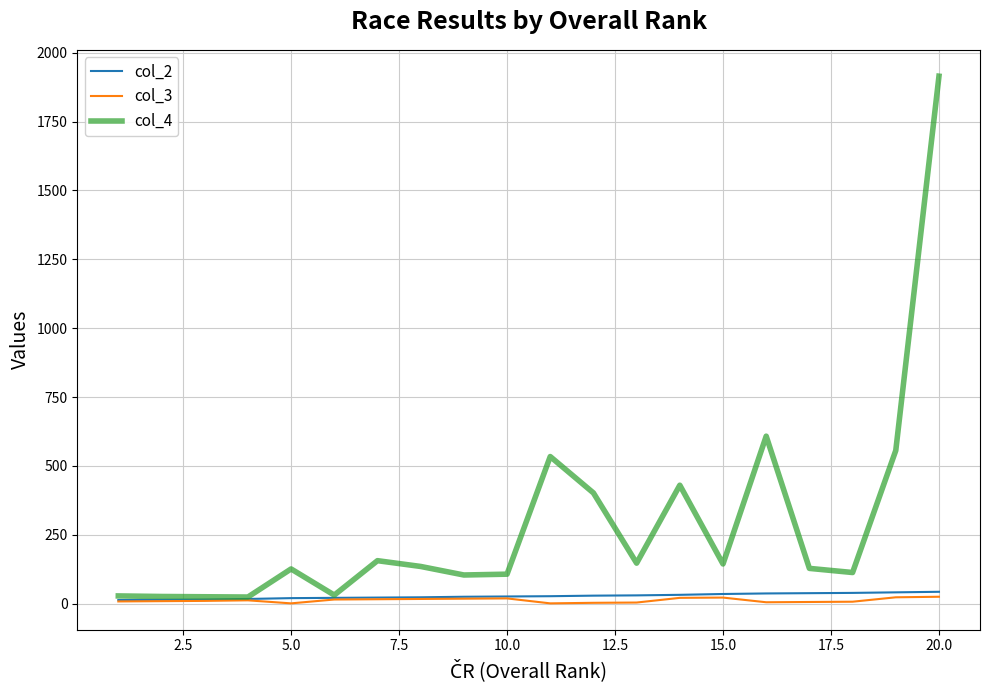

True or false: col_2 and col_4 cross at least once.

False